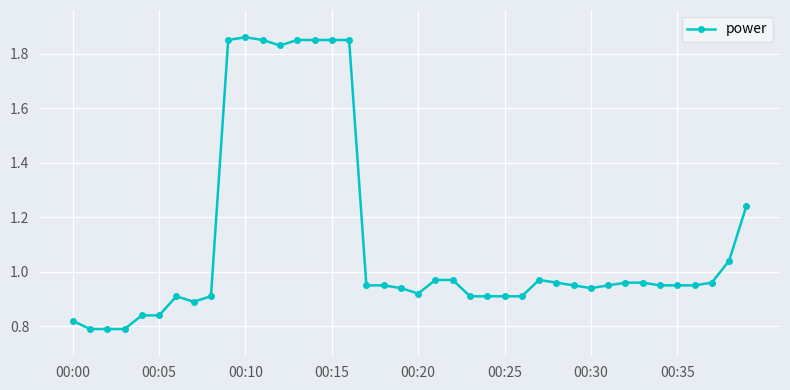

What is the difference between the maximum and minimum values?

1.1